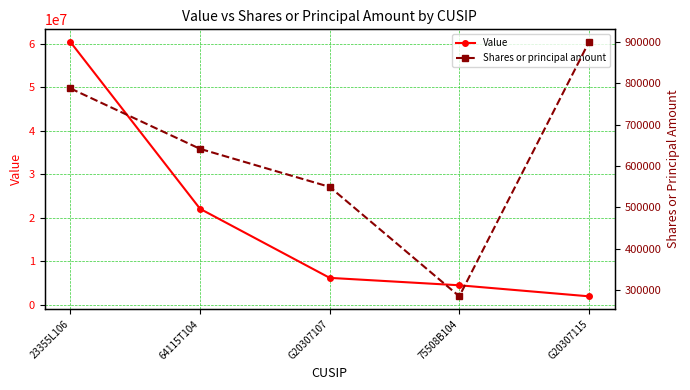

What are all the series names shown in the legend?

Value, Shares or principal amount